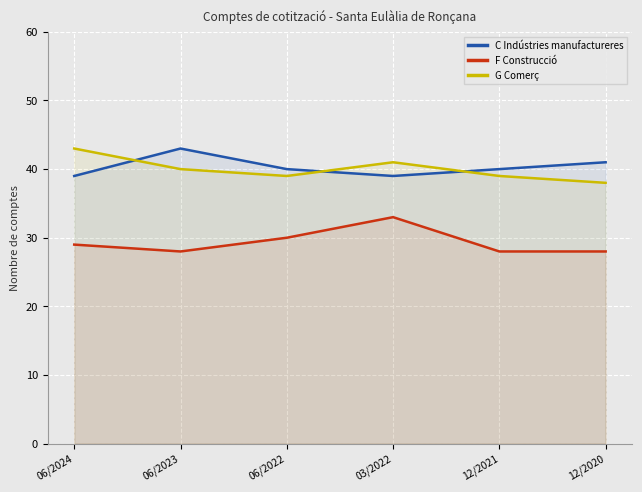

What is the sum of all G Comerç values?

240